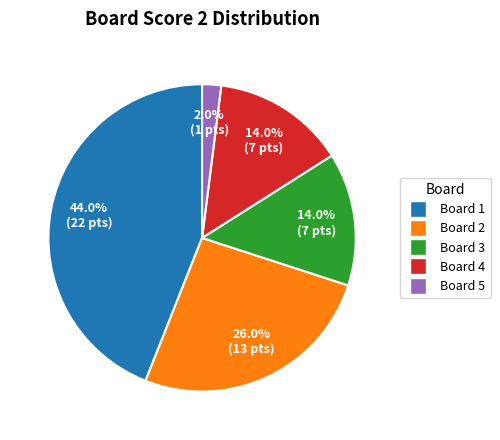

Is there a majority slice in this chart?

No